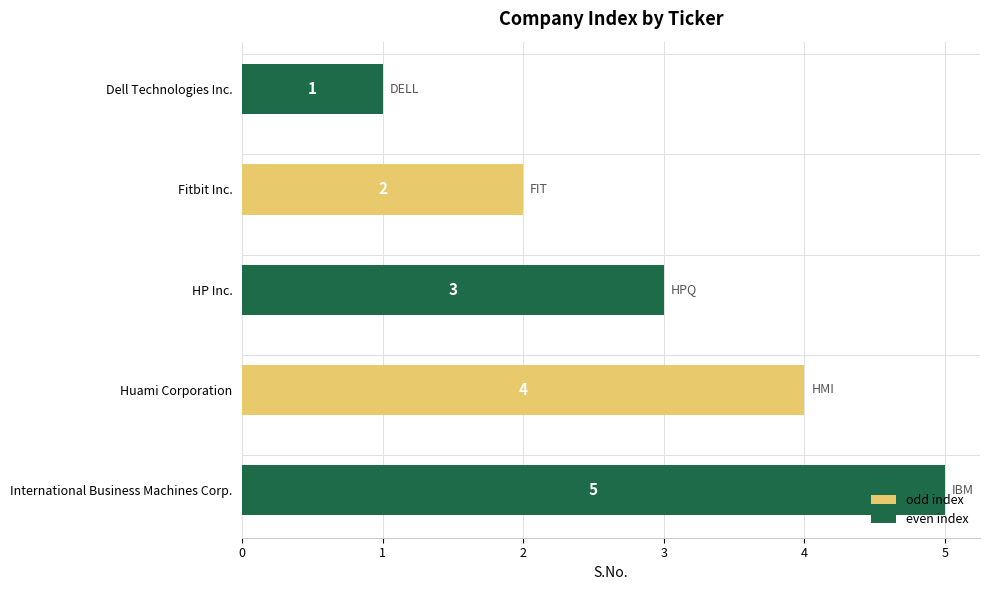

What is the greatest value displayed?

5